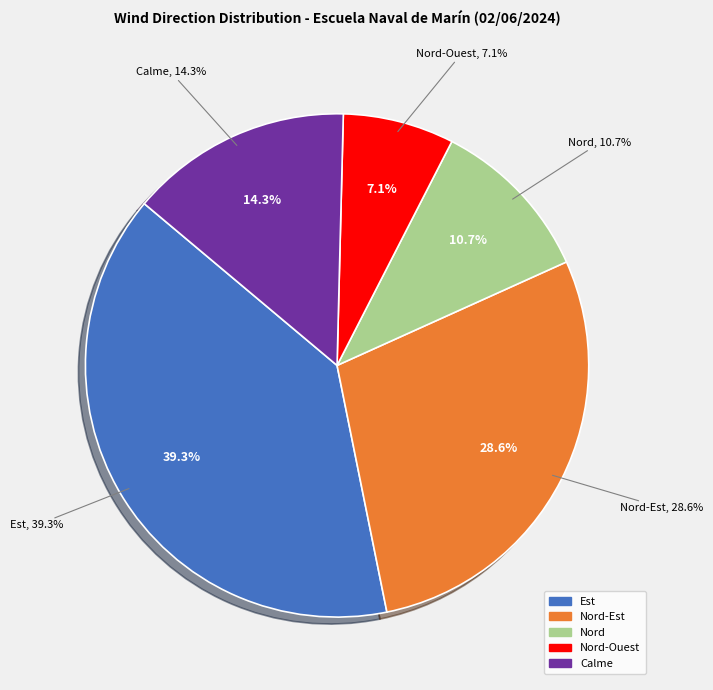

What is the change in value from Nord to Nord-Ouest?

-1